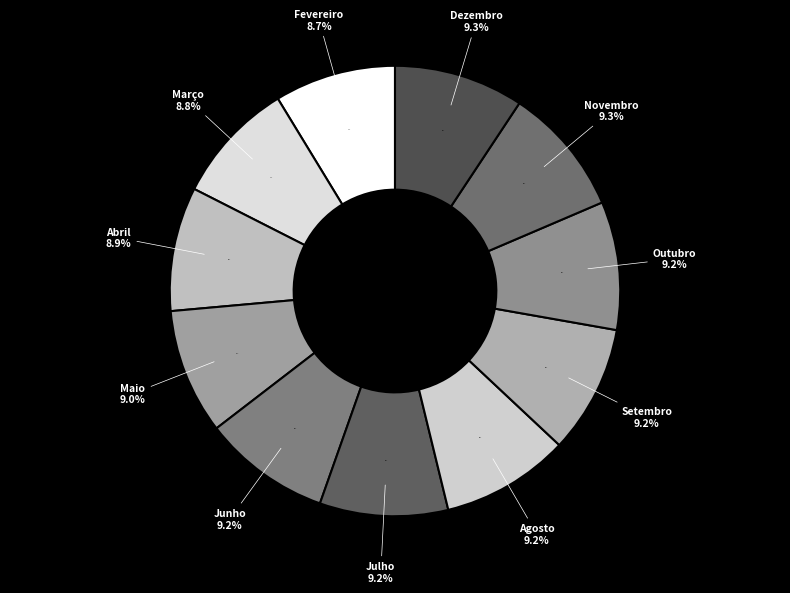

Is the sum of Março and Agosto greater than half?

No